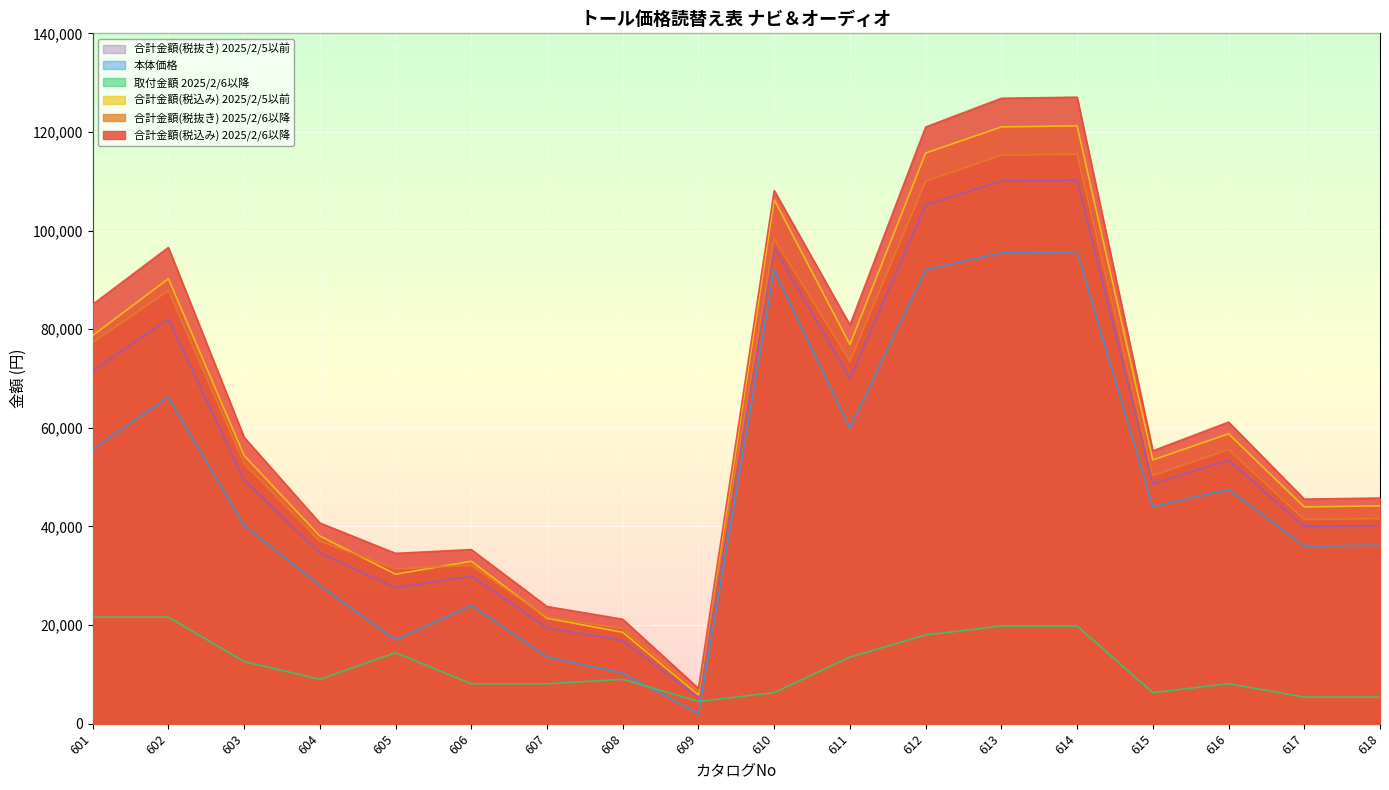

Reading left to right, transcribe all the data shown in this chart.

合計金額(税込み) 2025/2/6以降: 77300	87800	52800	37000	31400	32100	21600	19250	6500	98300	73500	110000	115300	115500	50300	55600	41400	41600
合計金額(税抜き) 2025/2/6以降: 85030	96580	58080	40700	34540	35310	23760	21175	7150	108130	80850	121000	126830	127050	55330	61160	45540	45760
合計金額(税込み) 2025/2/5以前: 71540	82040	49440	34600	27560	29940	19440	16850	5300	96620	69900	105200	110020	110220	48620	53440	39960	40160
取付金額 2025/2/6以降: 21600	21600	12600	9000	14400	8100	8100	9000	4500	6300	13500	18000	19800	19800	6300	8100	5400	5400
本体価格: 55700	66200	40200	28000	17000	24000	13500	10250	2000	92000	60000	92000	95500	95700	44000	47500	36000	36200
合計金額(税抜き) 2025/2/5以前: 78694	90244	54384	38060	30316	32934	21384	18535	5830	106282	76890	115720	121022	121242	53482	58784	43956	44176